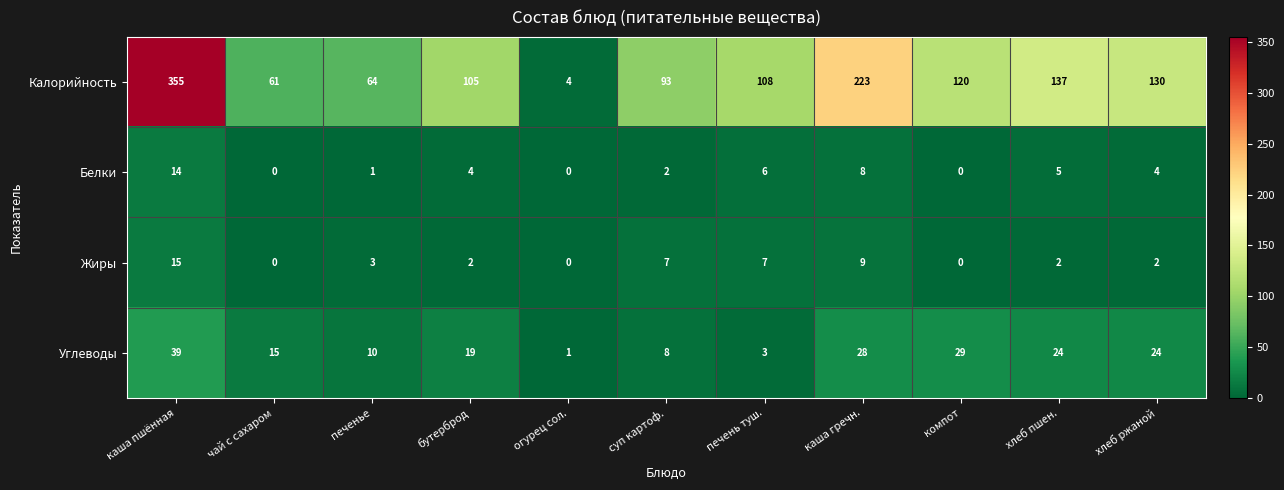

Count the number of data series in this chart.

4